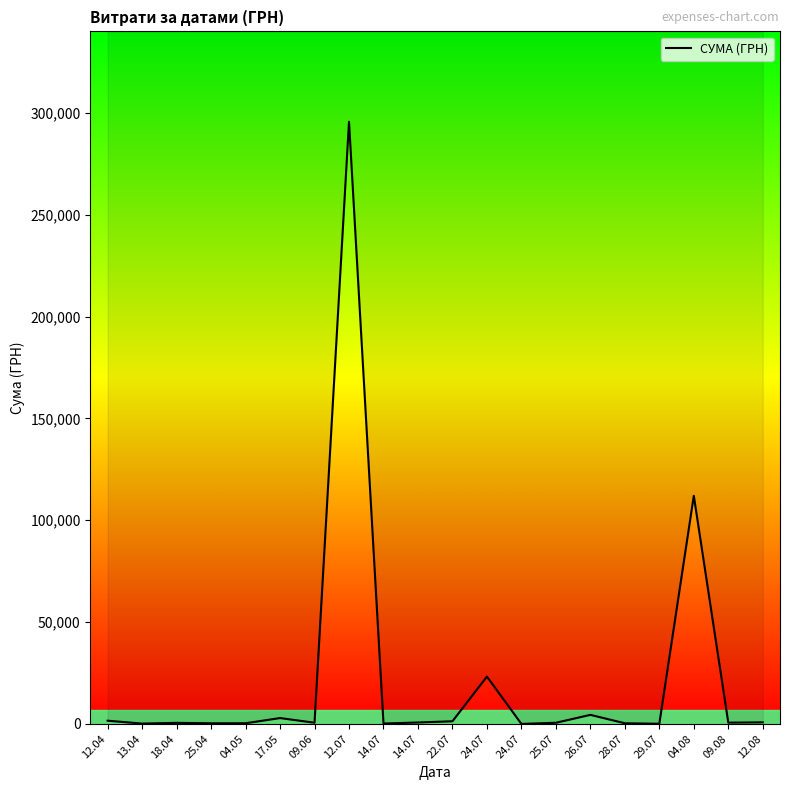

List the labels in order of value, smallest first.

24.07, 29.07, 13.04, 14.07, 25.04, 28.07, 04.05, 18.04, 25.07, 09.06, 09.08, 14.07, 12.08, 22.07, 12.04, 17.05, 26.07, 24.07, 04.08, 12.07